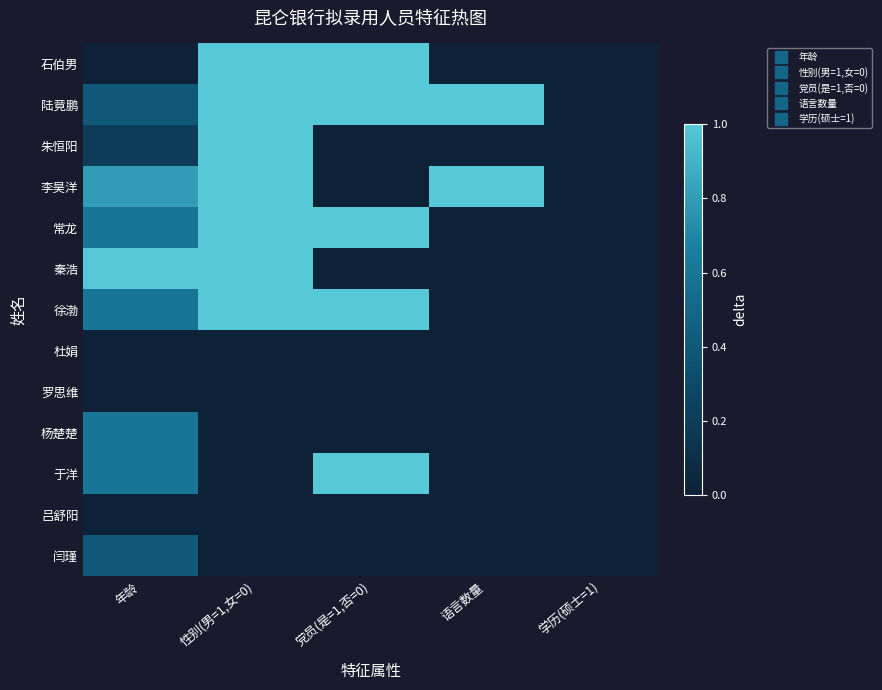

Which has a higher value, 语言数量 or 性别(男=1,女=0)?

性别(男=1,女=0)